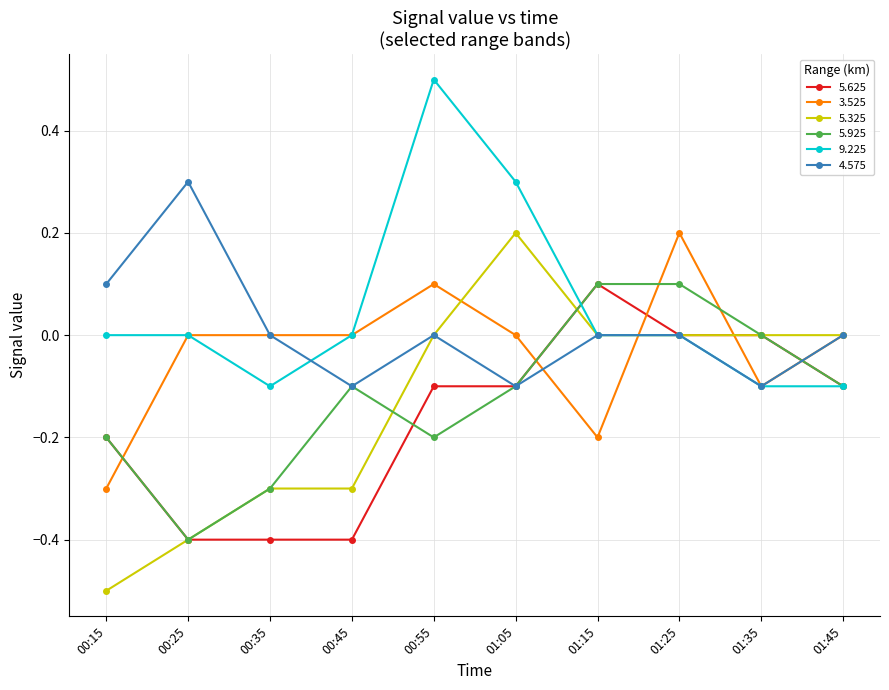

How many lines are shown in the chart?

6